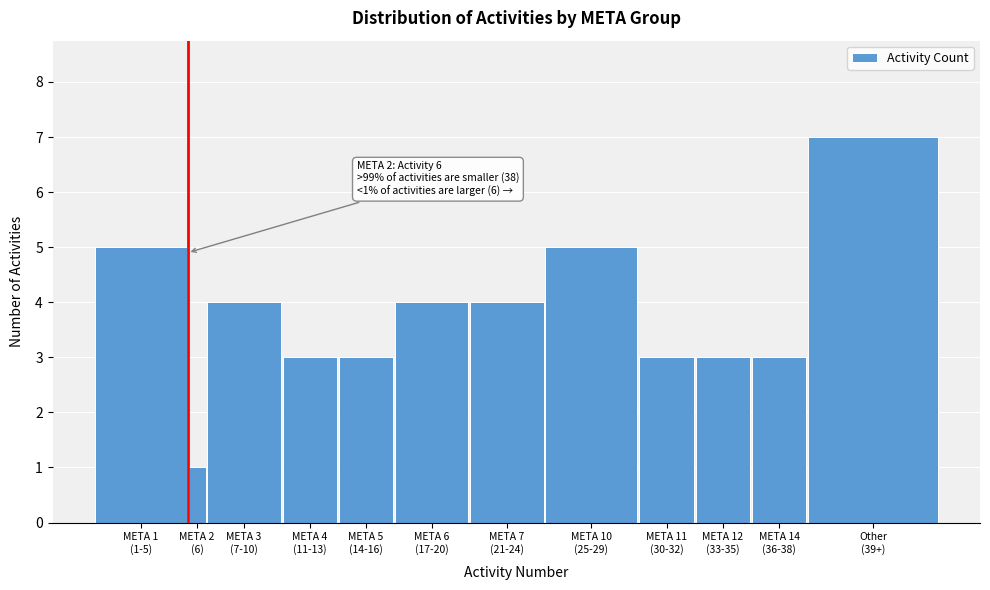

Reading left to right, transcribe all the data shown in this chart.

5	1	4	3	3	4	4	5	3	3	3	7